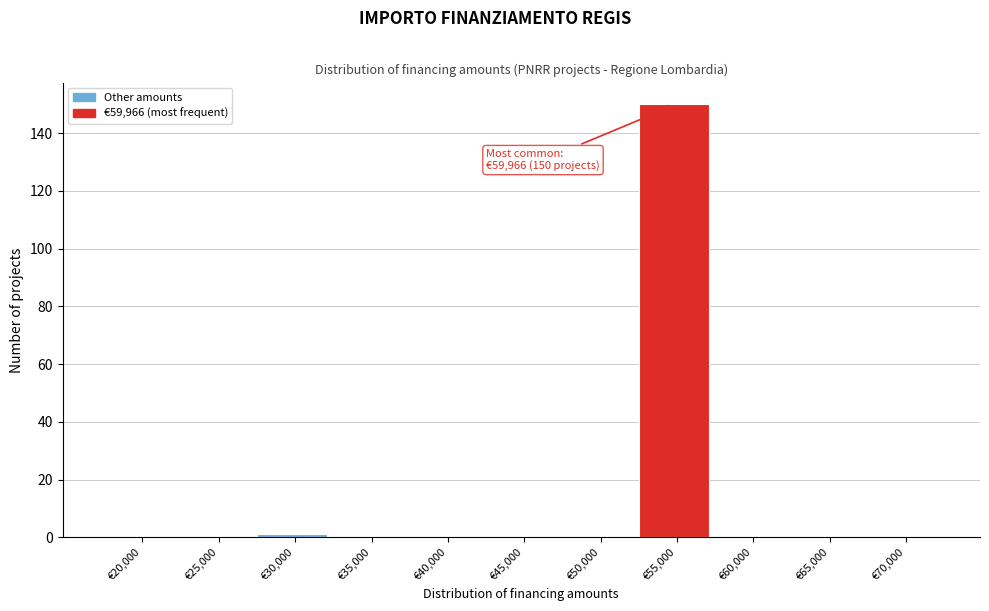

Reading left to right, list all the values displayed in this chart.

€20,000=0	€25,000=0	€30,000=1	€35,000=0	€40,000=0	€45,000=0	€50,000=0	€55,000=150	€60,000=0	€65,000=0	€70,000=0